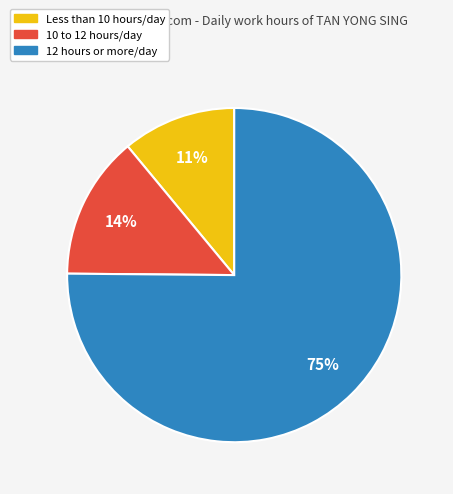

Is there any slice that represents more than half of the pie?

Yes